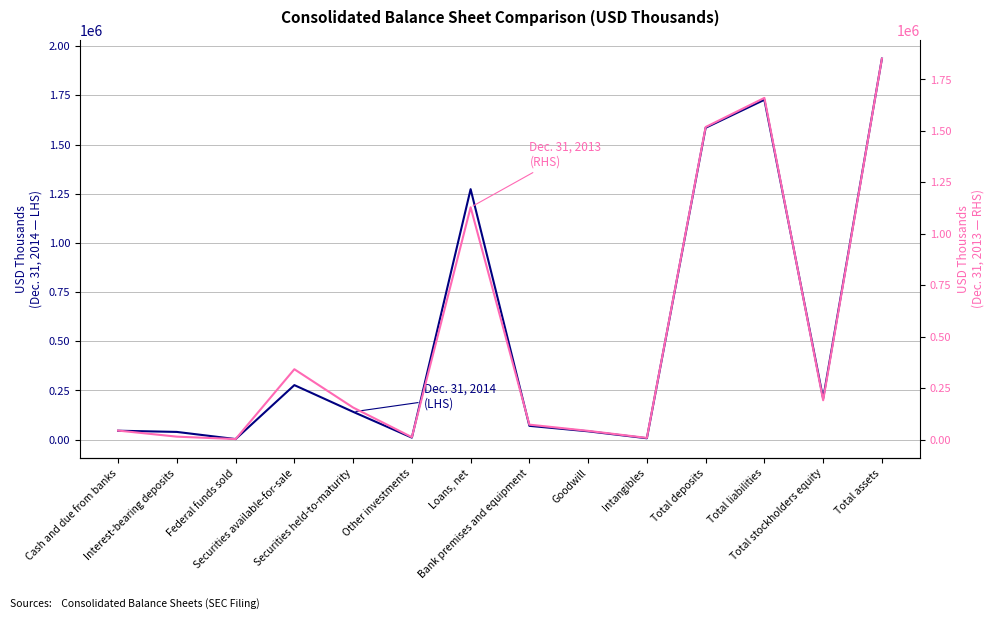

What are all the series names shown in the legend?

Dec. 31, 2014, Dec. 31, 2013